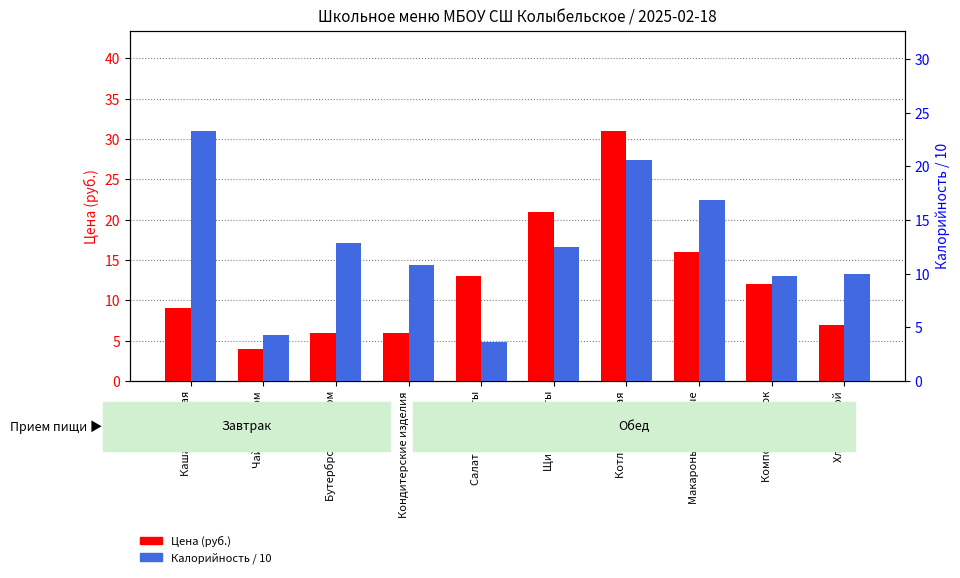

At which category is the sum across all series the highest?

Котлета мясная